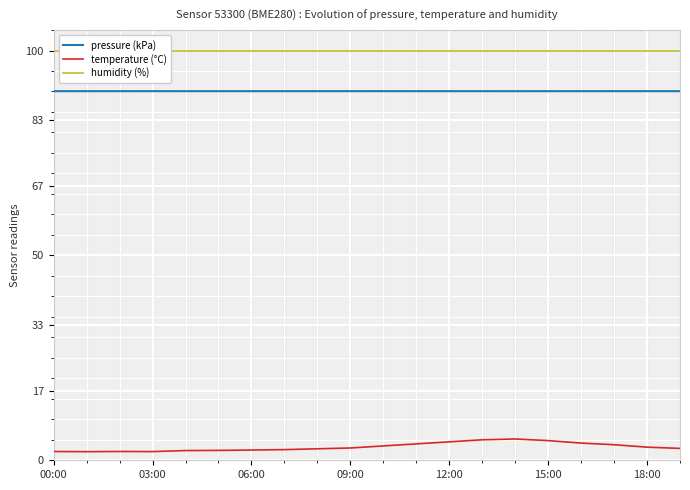

How many pressure (kPa) values are between 90 and 91?

20